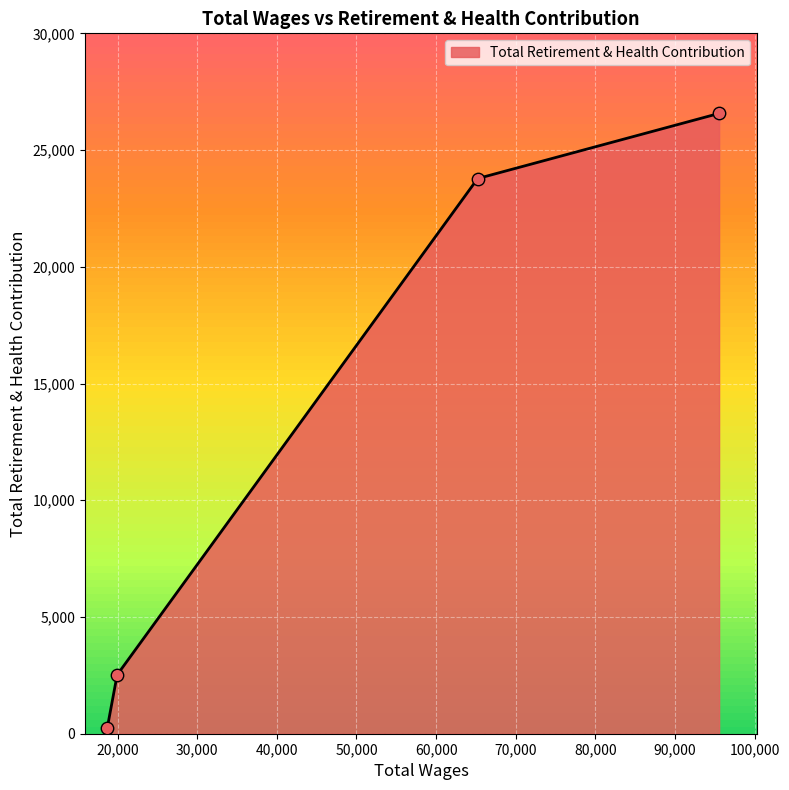

What is the maximum value shown in the chart?

26570